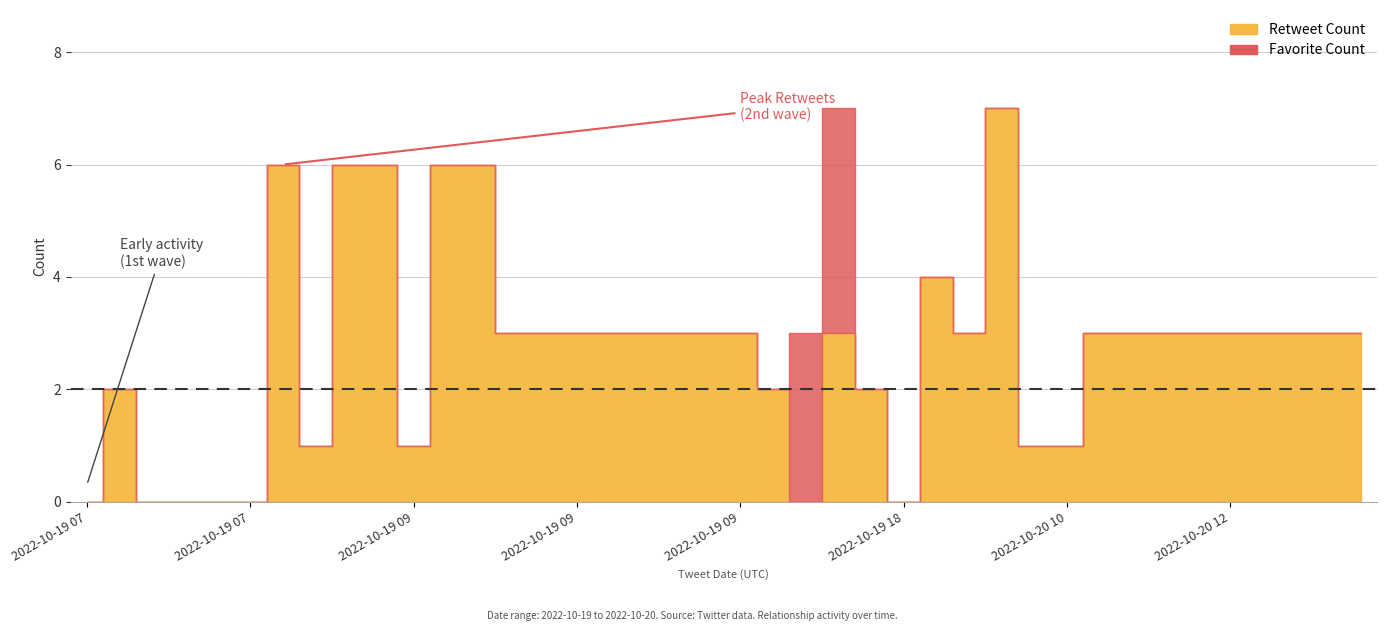

Which series has the widest spread of values?

Retweet Count